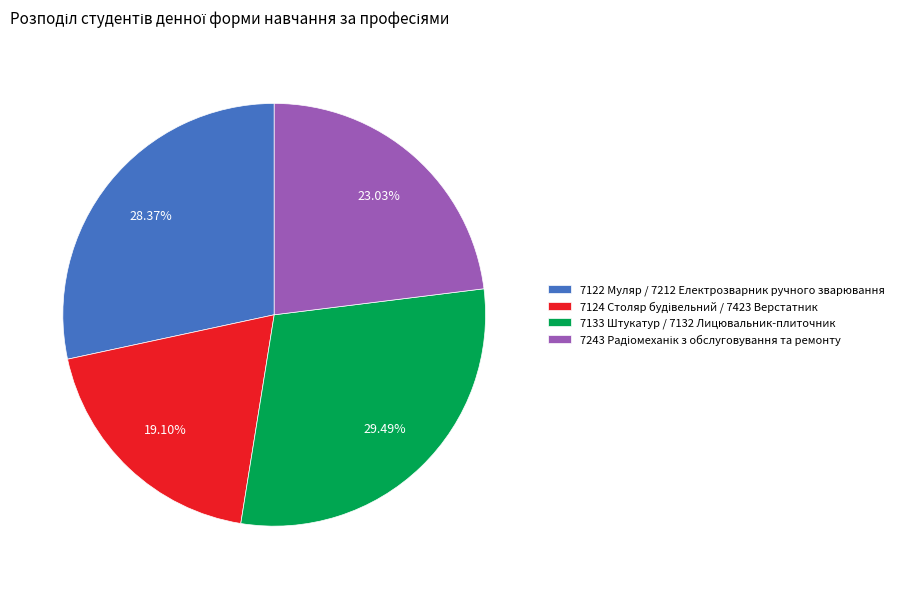

Which category has the biggest portion of the pie?

7133 Штукатур / 7132 Лицювальник-плиточник